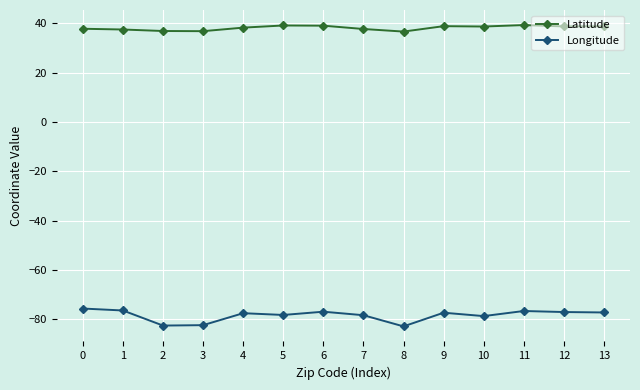

What is the sum of all Latitude values?

535.0